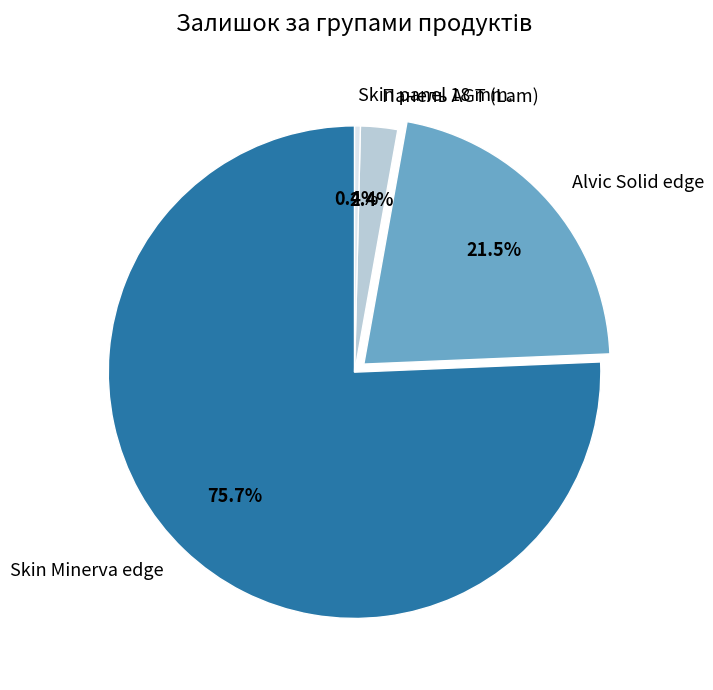

Rank the categories by value from lowest to highest.

Skin panel 18 mm., Панель AGT (Lam), Alvic Solid edge, Skin Minerva edge